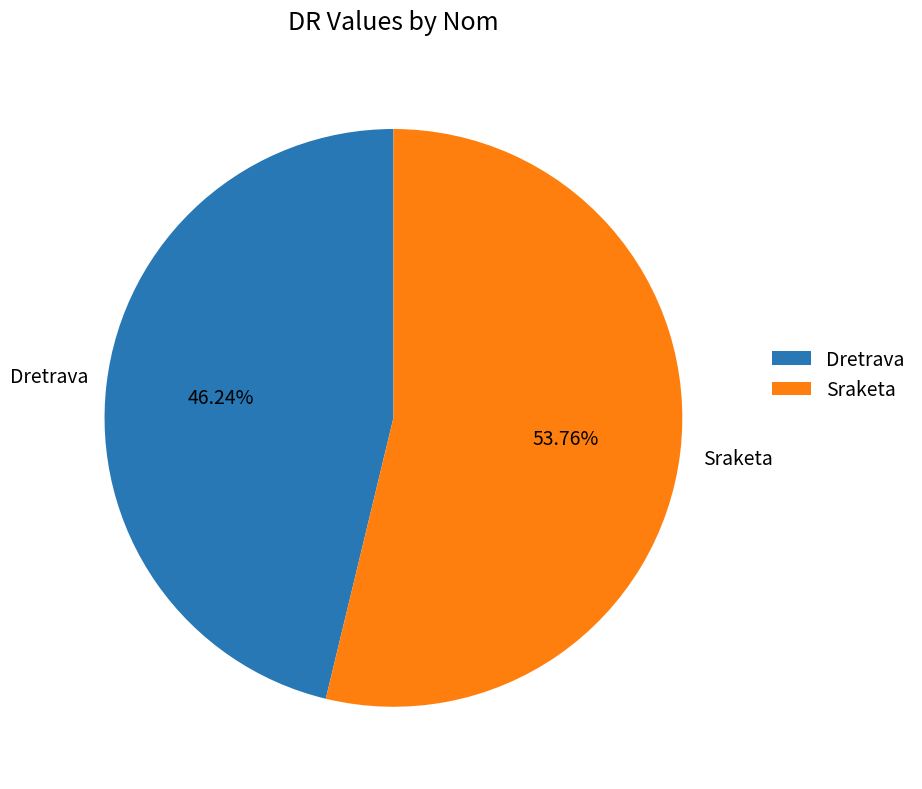

Does Dretrava represent more than half of the total?

No